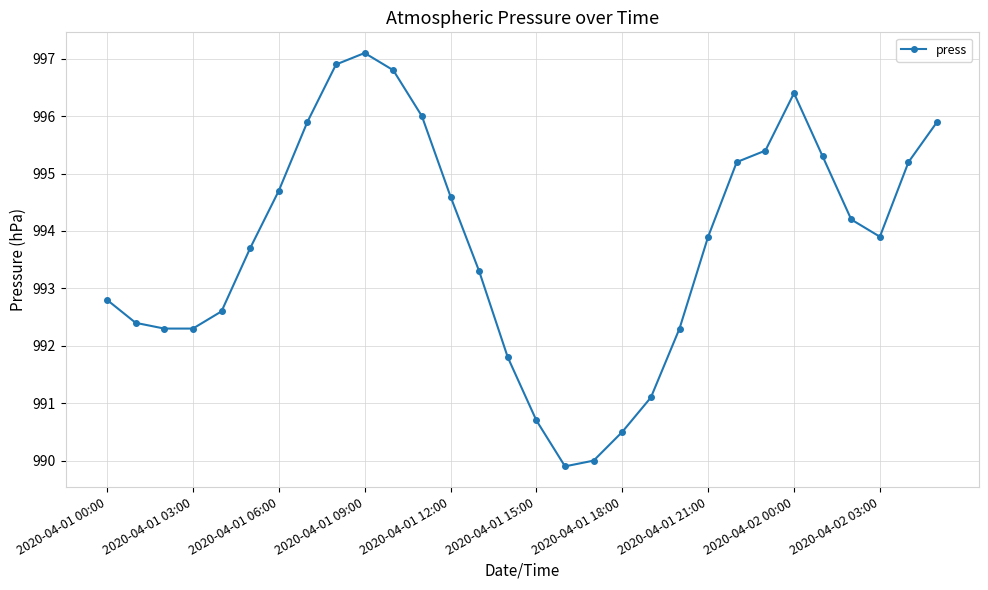

What is the smallest value displayed?

989.9